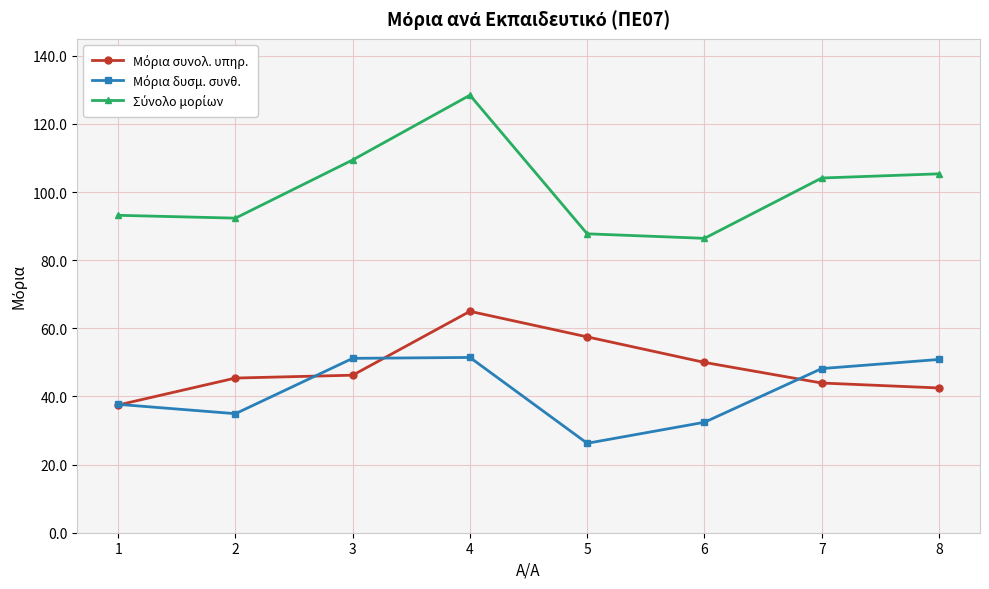

At which category is the sum across all series the highest?

4